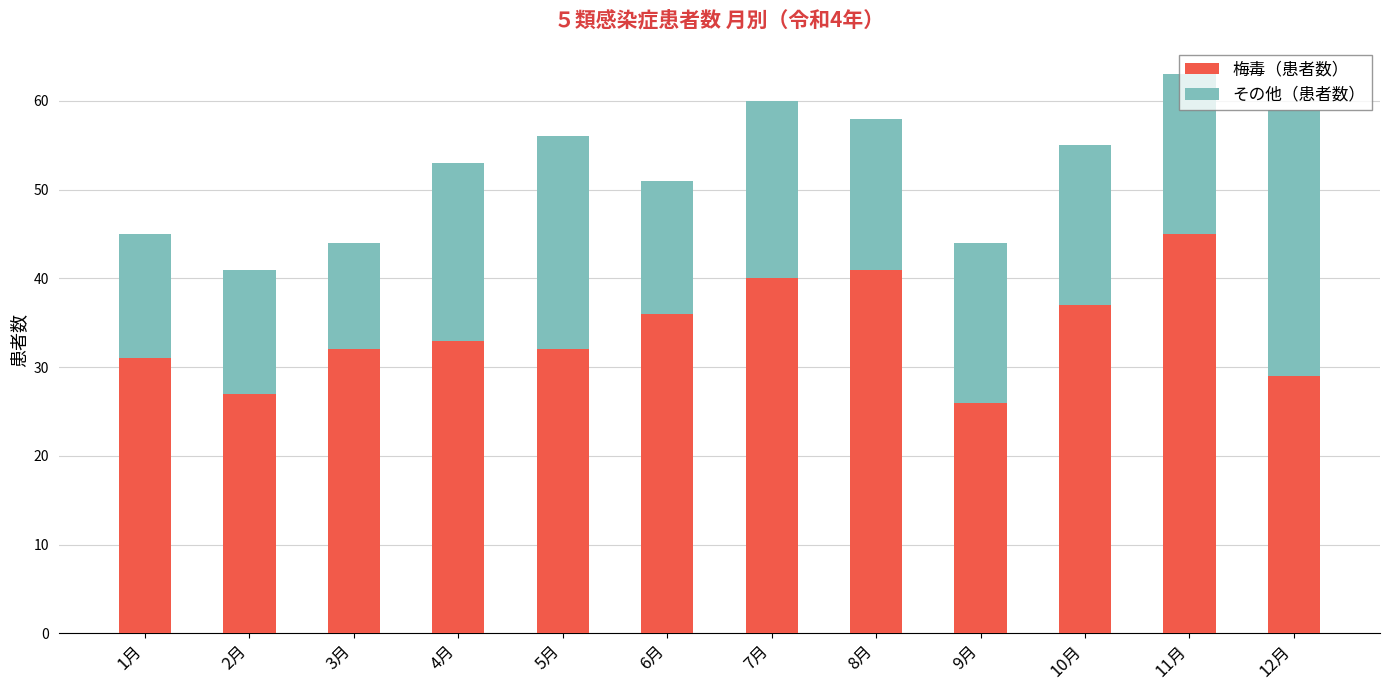

What is the difference between the 梅毒（患者数） values at 11月 and 6月?

9